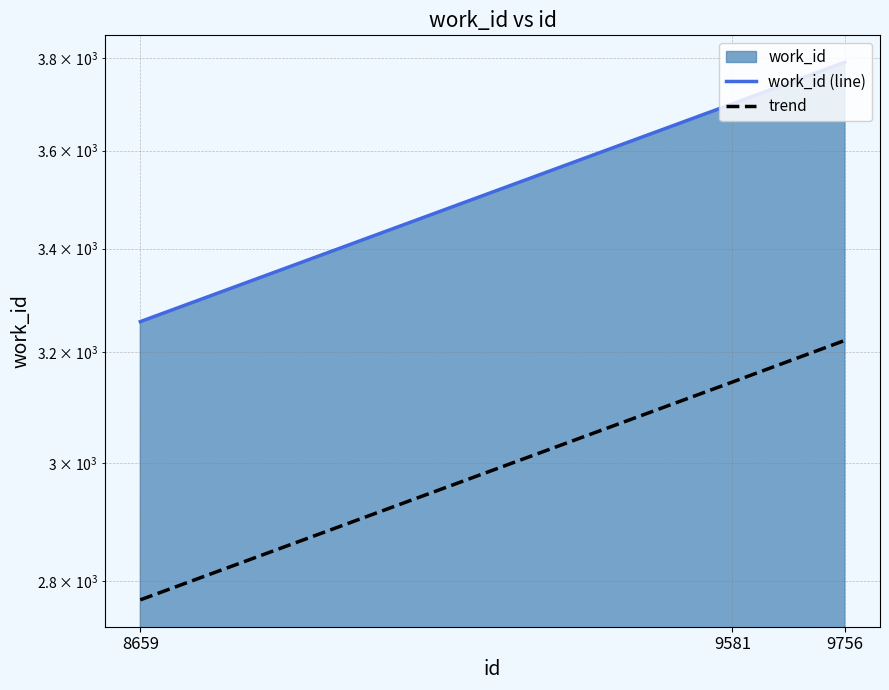

Which series changed the most between 9581 and 9756?

work_id (line)